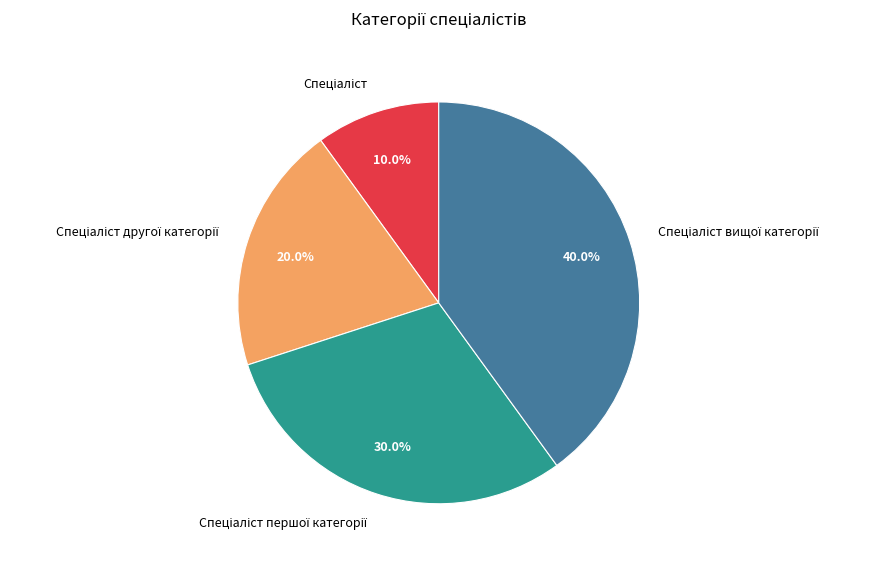

How many segments does this pie chart have?

4